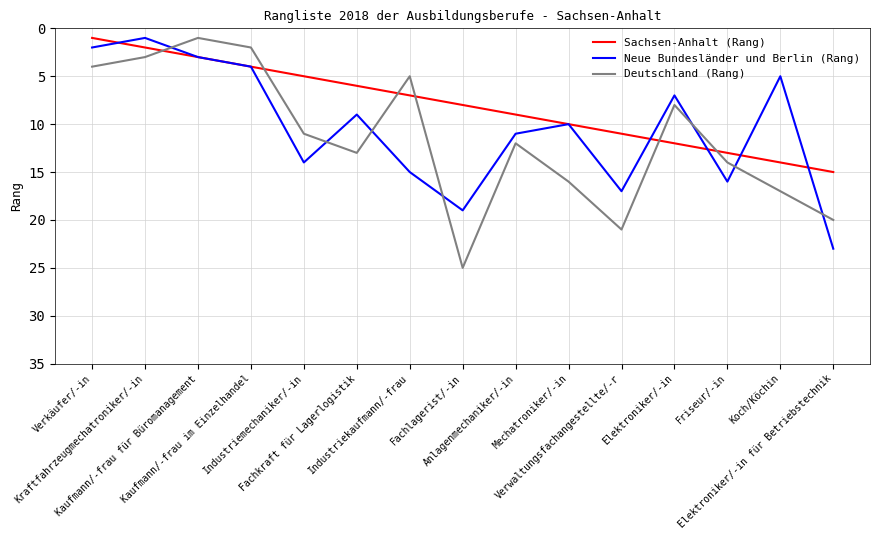

What is the sum of the Neue Bundesländer und Berlin (Rang) values at Fachlagerist/-in and Koch/Köchin?

24